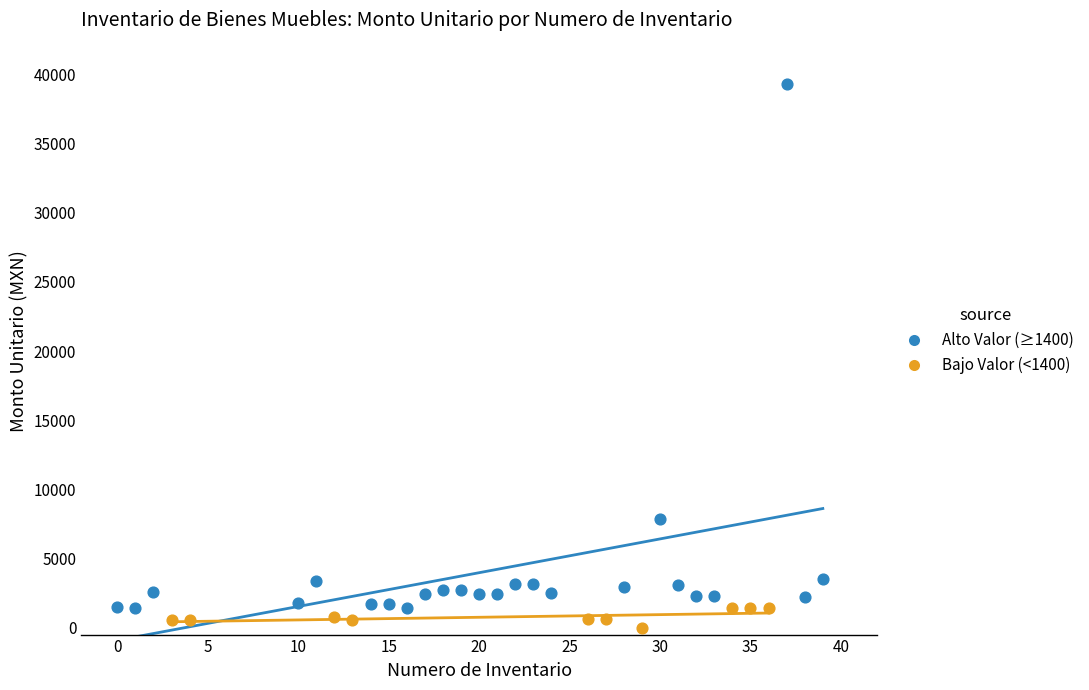

Which series reaches the maximum Y coordinate?

Alto Valor (≥1400)